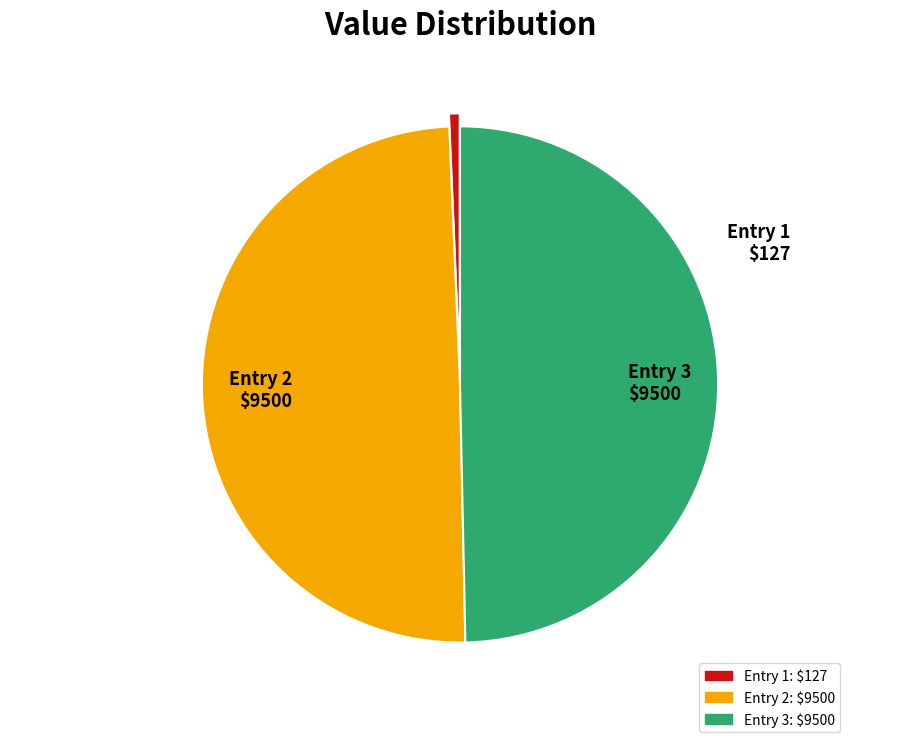

How many segments does this pie chart have?

3